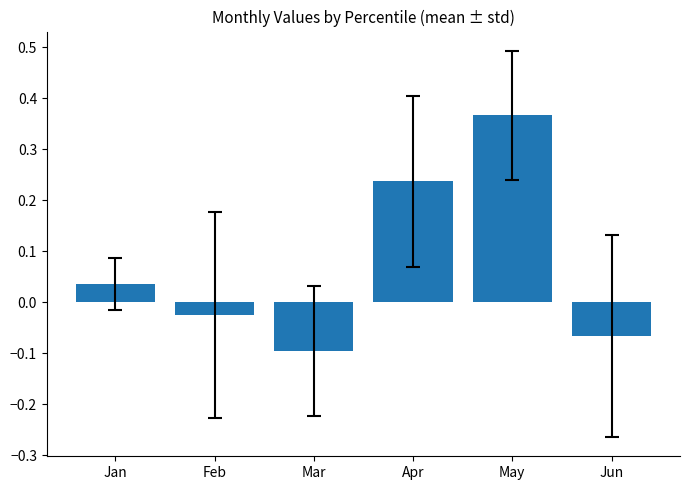

Which category has the highest value across all series?

May